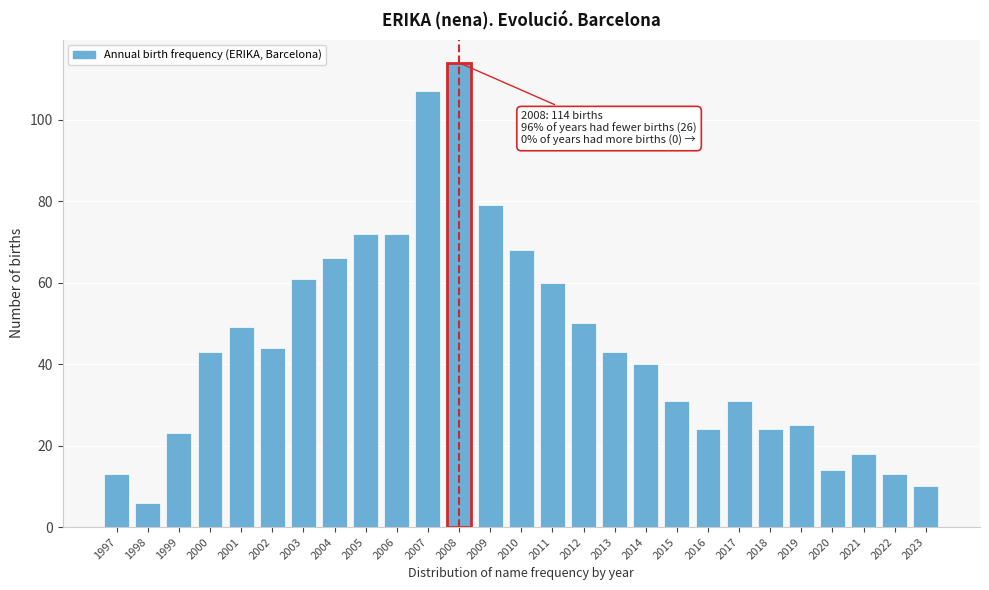

Reading left to right, list all the values displayed in this chart.

1997=13	1998=6	1999=23	2000=43	2001=49	2002=44	2003=61	2004=66	2005=72	2006=72	2007=107	2008=114	2009=79	2010=68	2011=60	2012=50	2013=43	2014=40	2015=31	2016=24	2017=31	2018=24	2019=25	2020=14	2021=18	2022=13	2023=10